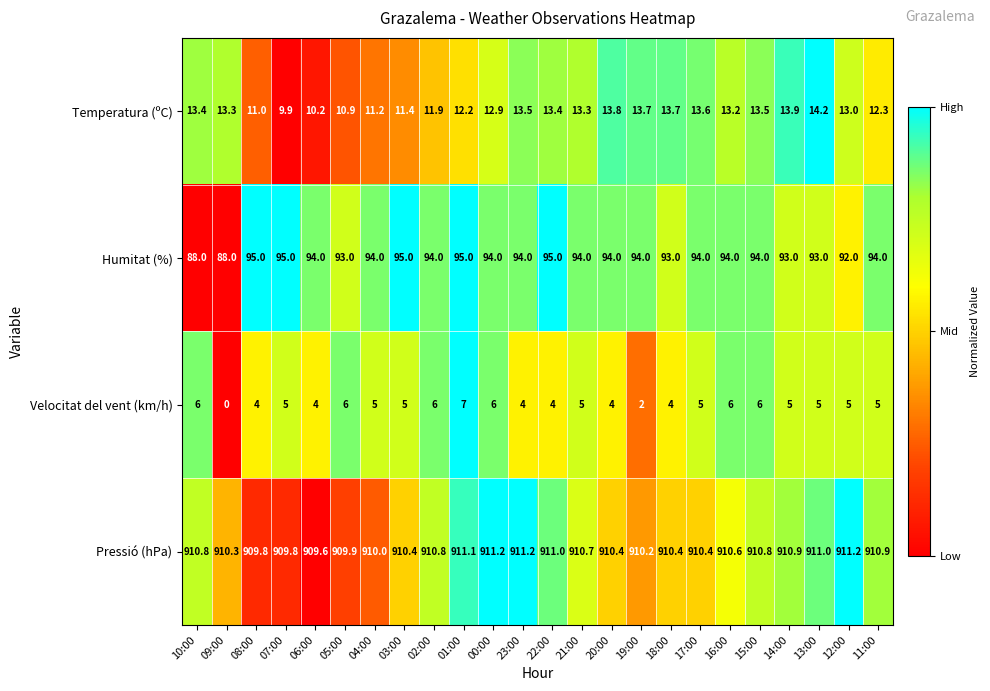

At which category is the sum across all series the highest?

01:00